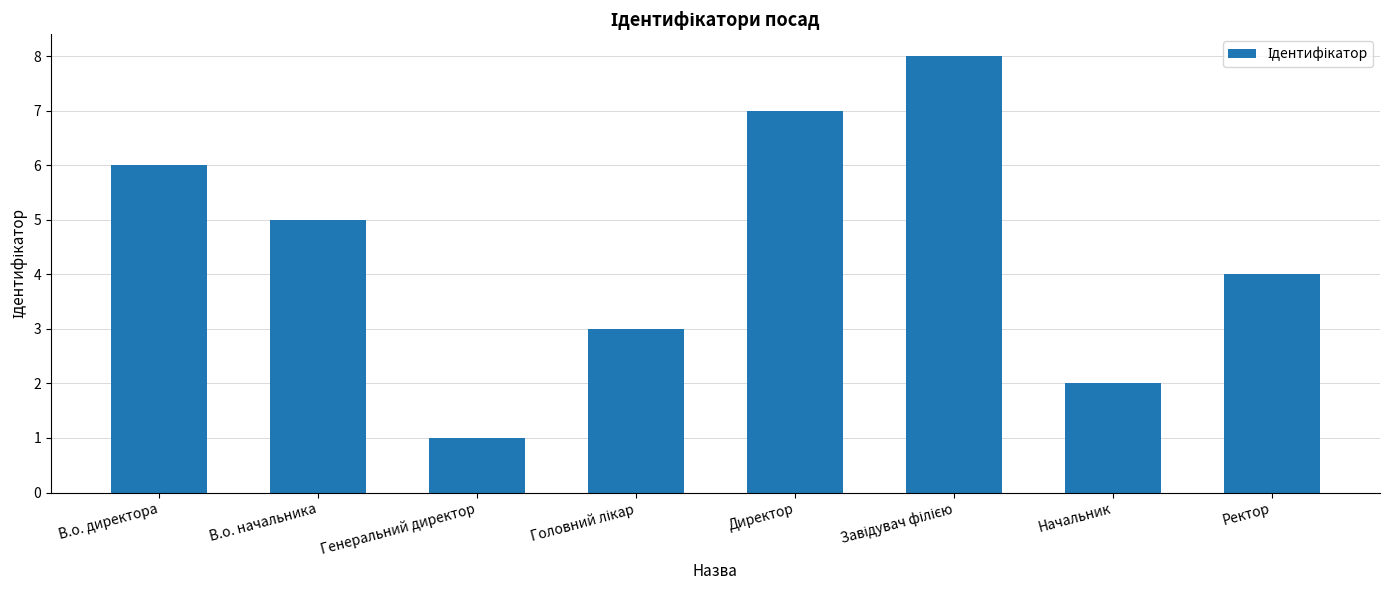

What is the sum of all values?

36